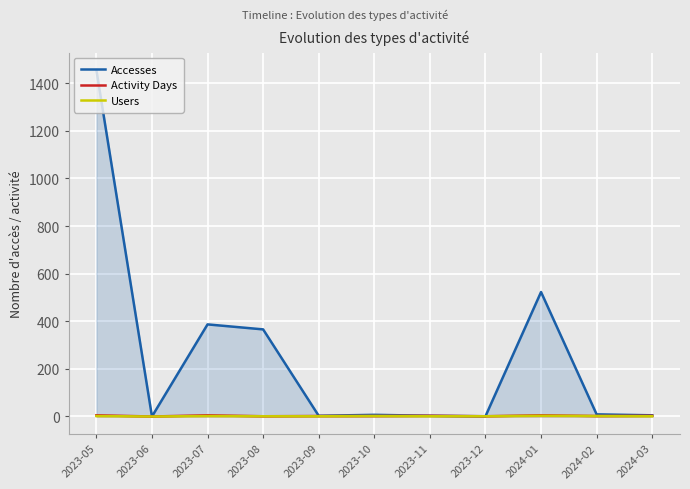

How many values in the Accesses series are below 7?

5